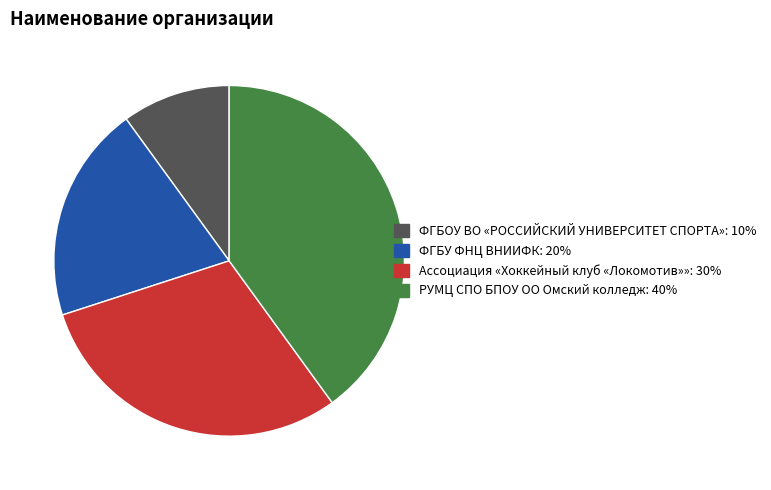

Is there any slice that represents more than half of the pie?

No